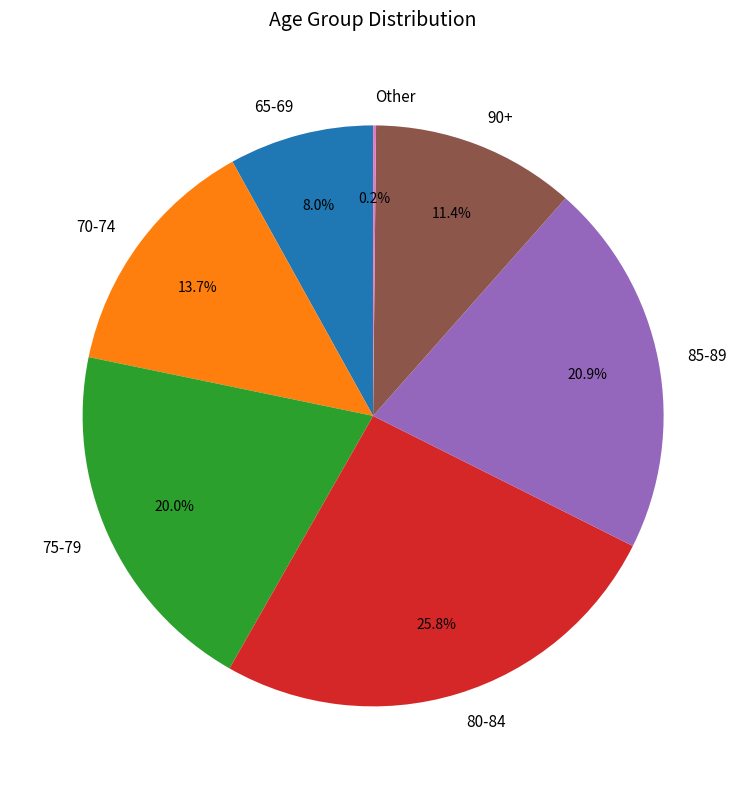

The 90+ slice represents 11% of the pie. True or false?

True